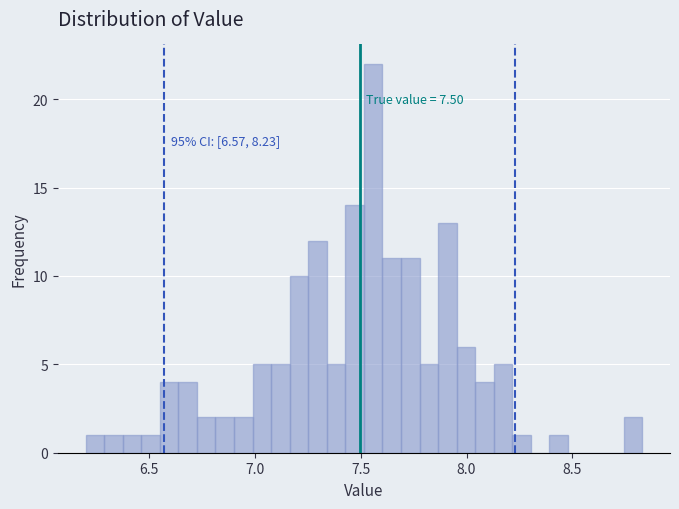

Around what value on the x-axis is the tallest bar? Give the approximate position of its centre, as read against the axis.

7.55